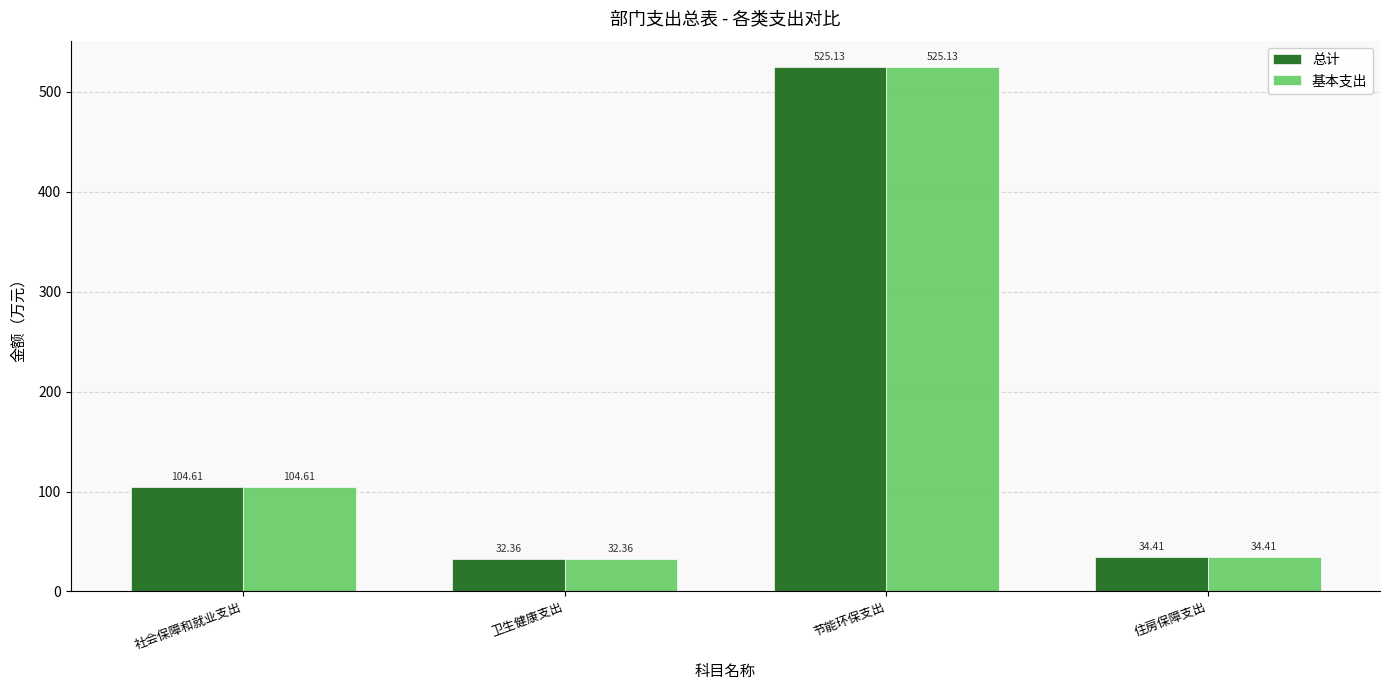

Which label corresponds to the largest value in the chart?

节能环保支出